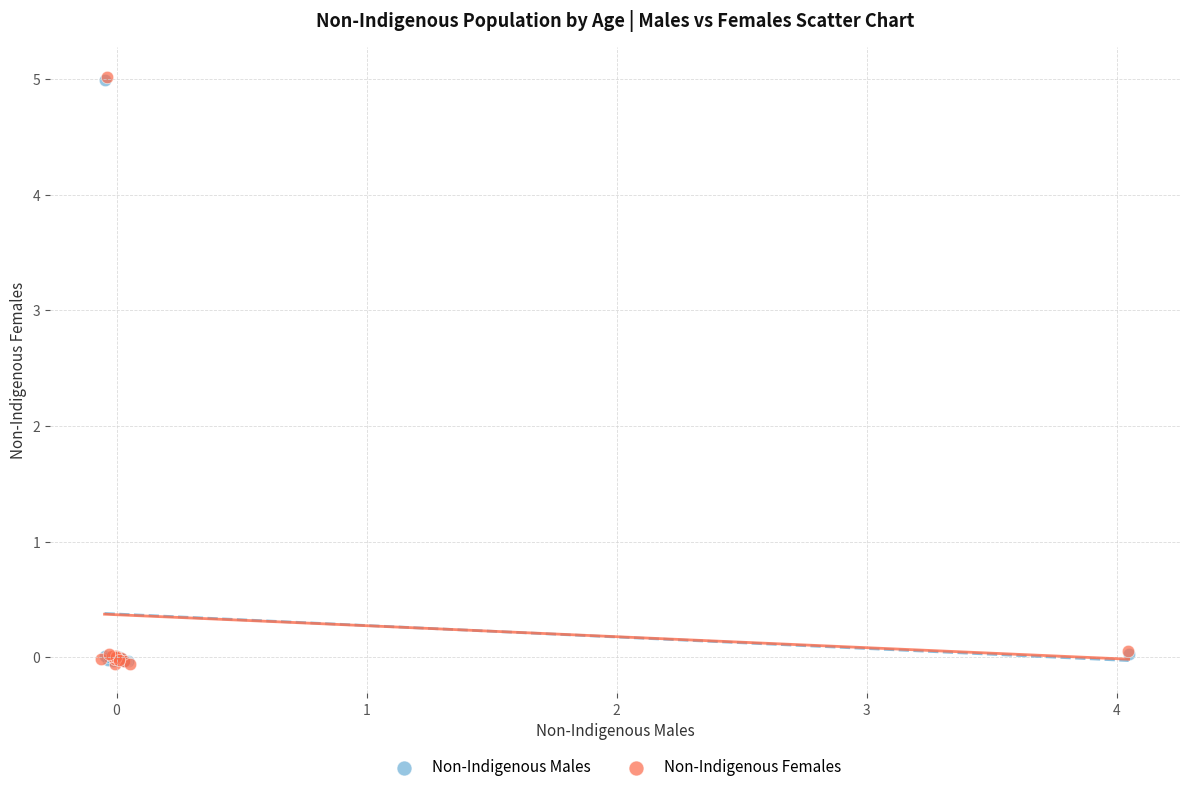

Which series has the largest Y range (max minus min)?

Non-Indigenous Females